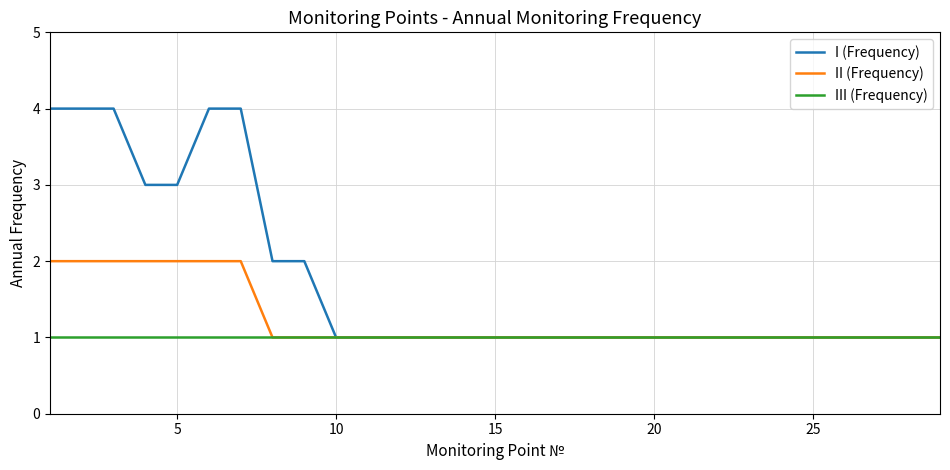

Which series has the largest total across all categories?

I (Frequency)